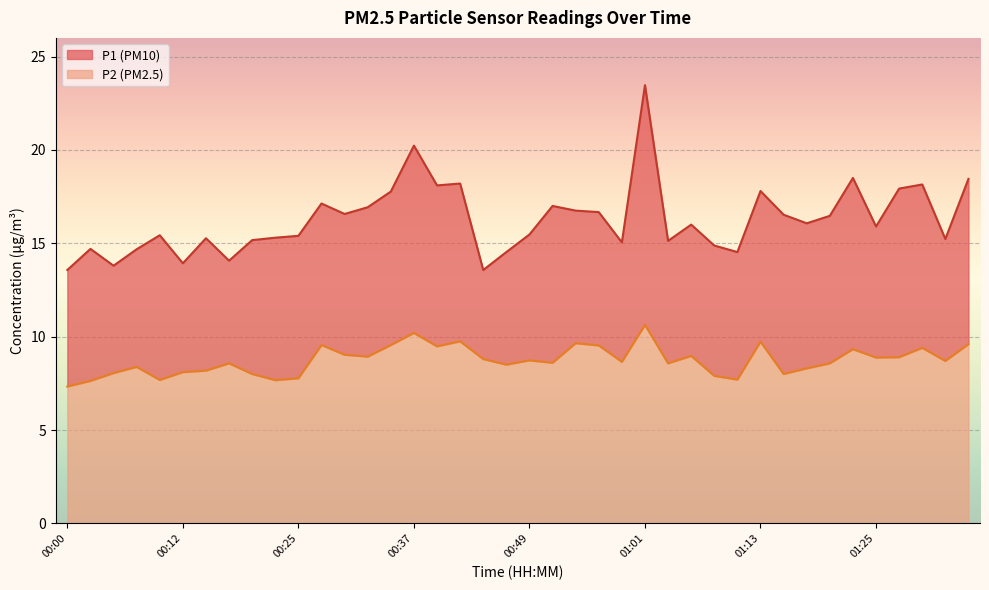

What is the approximate value of P2 at 00:05?

8.1